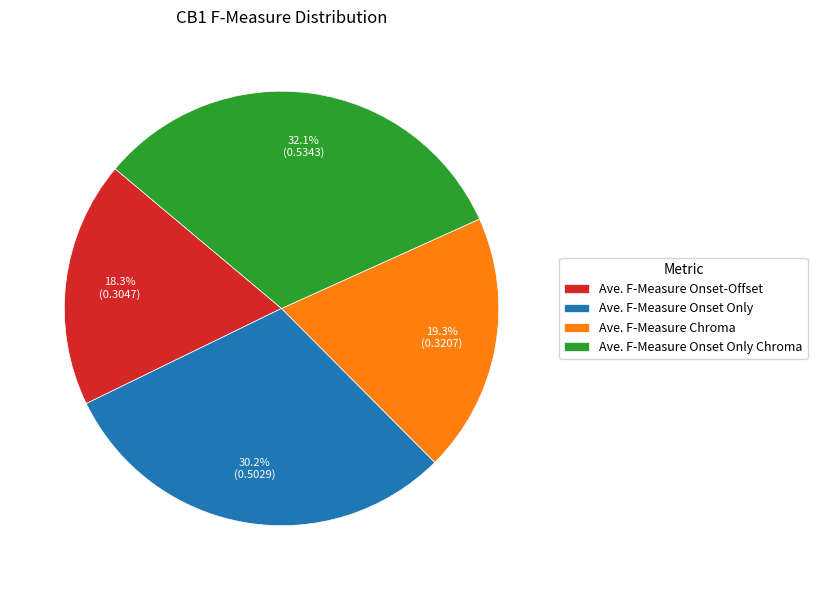

Is there a majority slice in this chart?

No